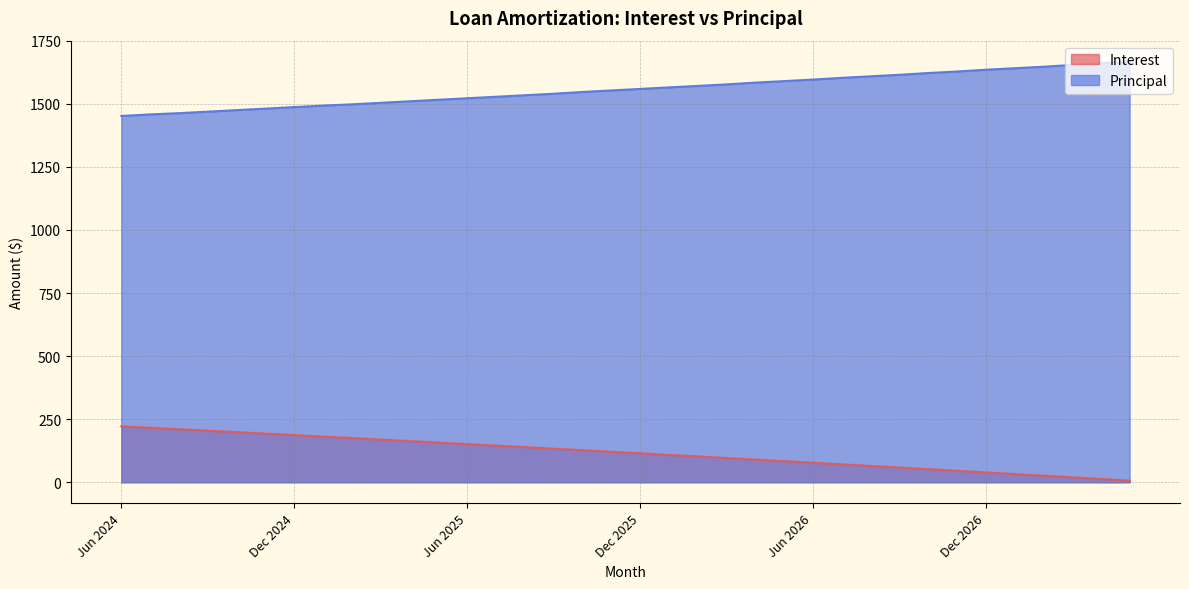

Reading left to right, transcribe all the data shown in this chart.

Interest: 221.9	216.1	210.4	204.6	198.8	192.9	187.1	181.2	175.3	169.3	163.4	157.4	151.4	145.4	139.3	133.3	127.2	121.0	114.9	108.7	102.5	96.3	90.1	83.8	77.5	71.2	64.8	58.5	52.1	45.7	39.2	32.7	26.2	19.7	13.2	6.6
Principal: 1452.0	1458.0	1463.0	1469.0	1475.0	1481.0	1487.0	1493.0	1498.0	1504.0	1510.0	1516.0	1522.0	1528.0	1534.0	1540.0	1547.0	1553.0	1559.0	1565.0	1571.0	1577.0	1584.0	1590.0	1596.0	1603.0	1609.0	1615.0	1622.0	1628.0	1635.0	1641.0	1647.0	1654.0	1661.0	1667.0